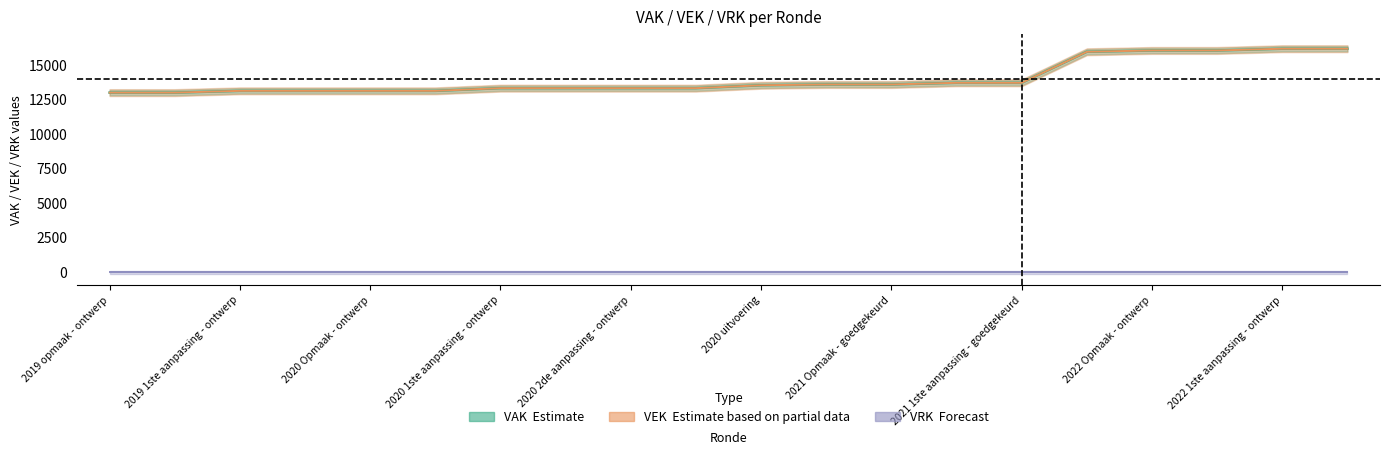

Rank the series at 2019 1ste aanpassing - ontwerp from highest to lowest value.

VAK, VEK